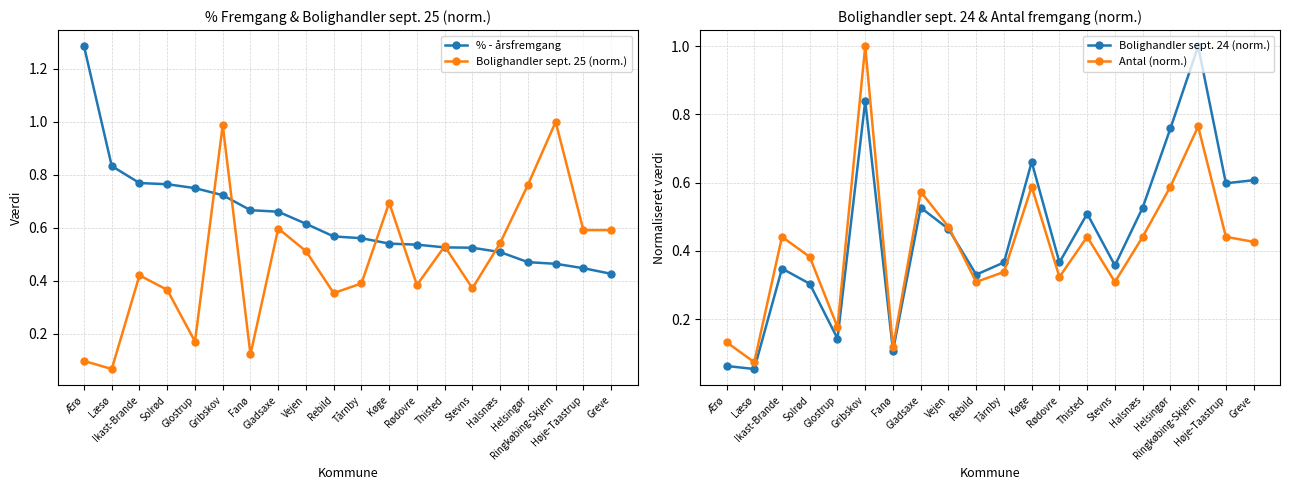

Which series has the largest total across all categories?

% - årsfremgang